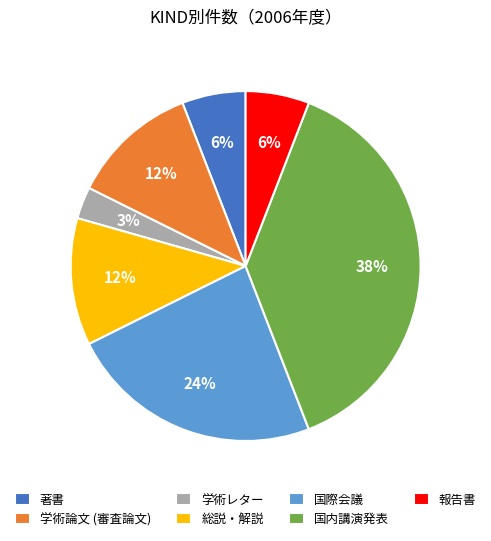

How many slices are in this pie chart?

7